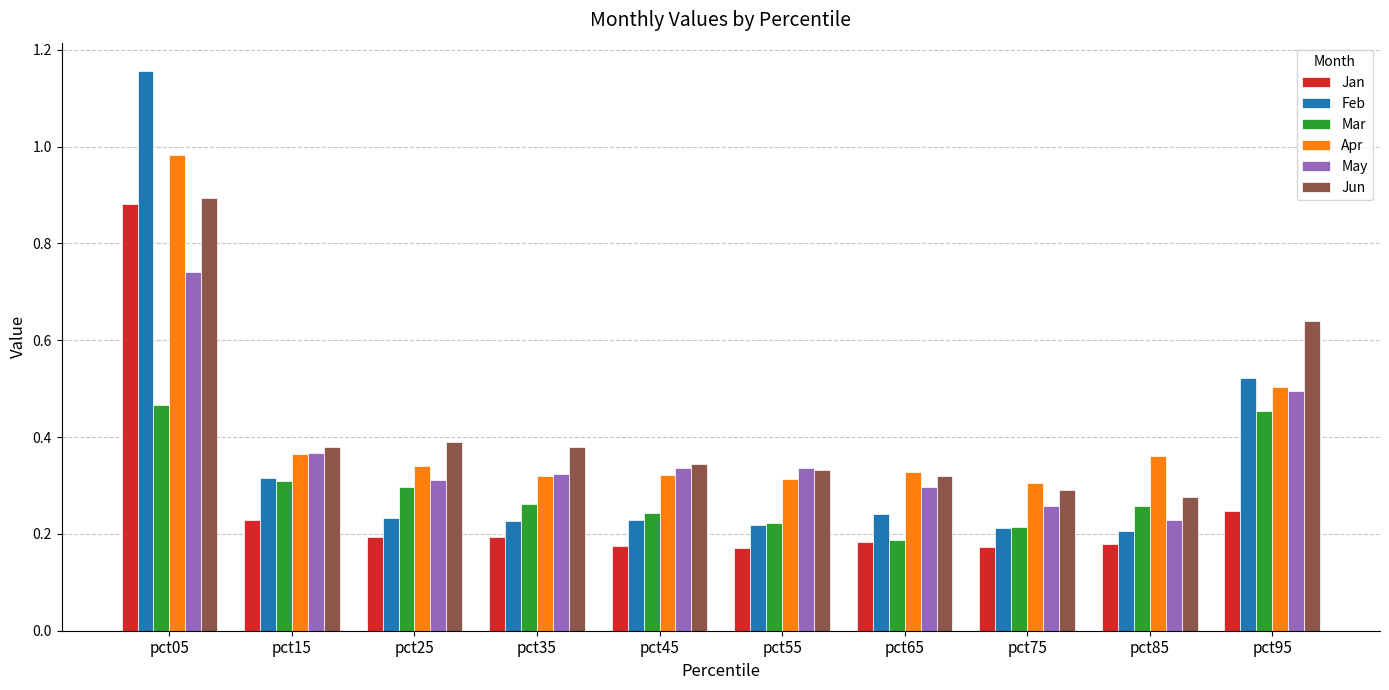

How many bars are there in total?

60